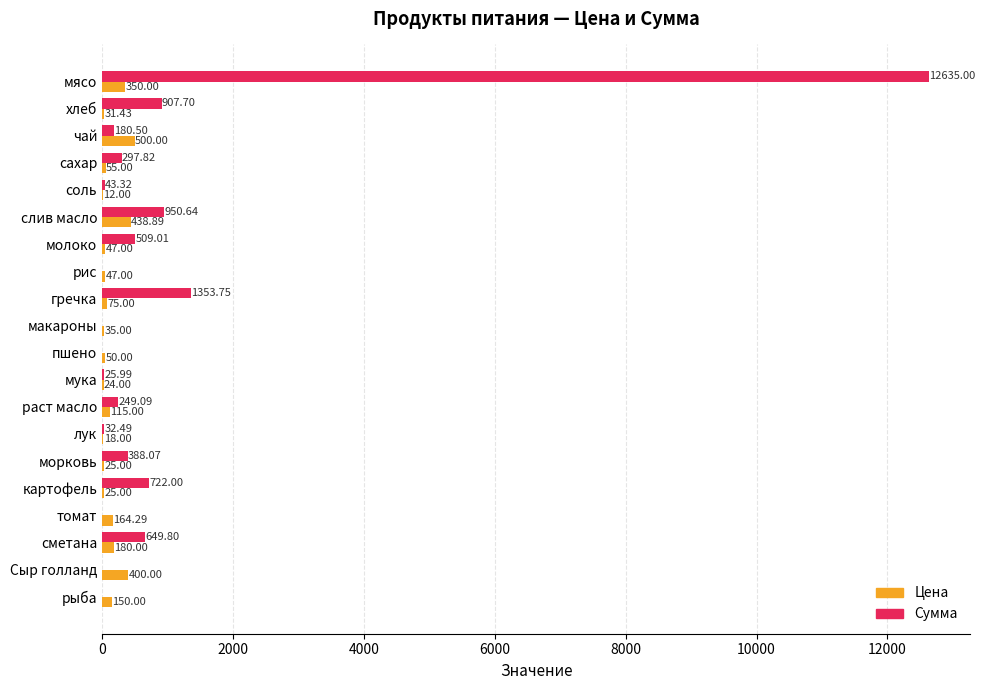

Which series has the largest total across all categories?

Сумма